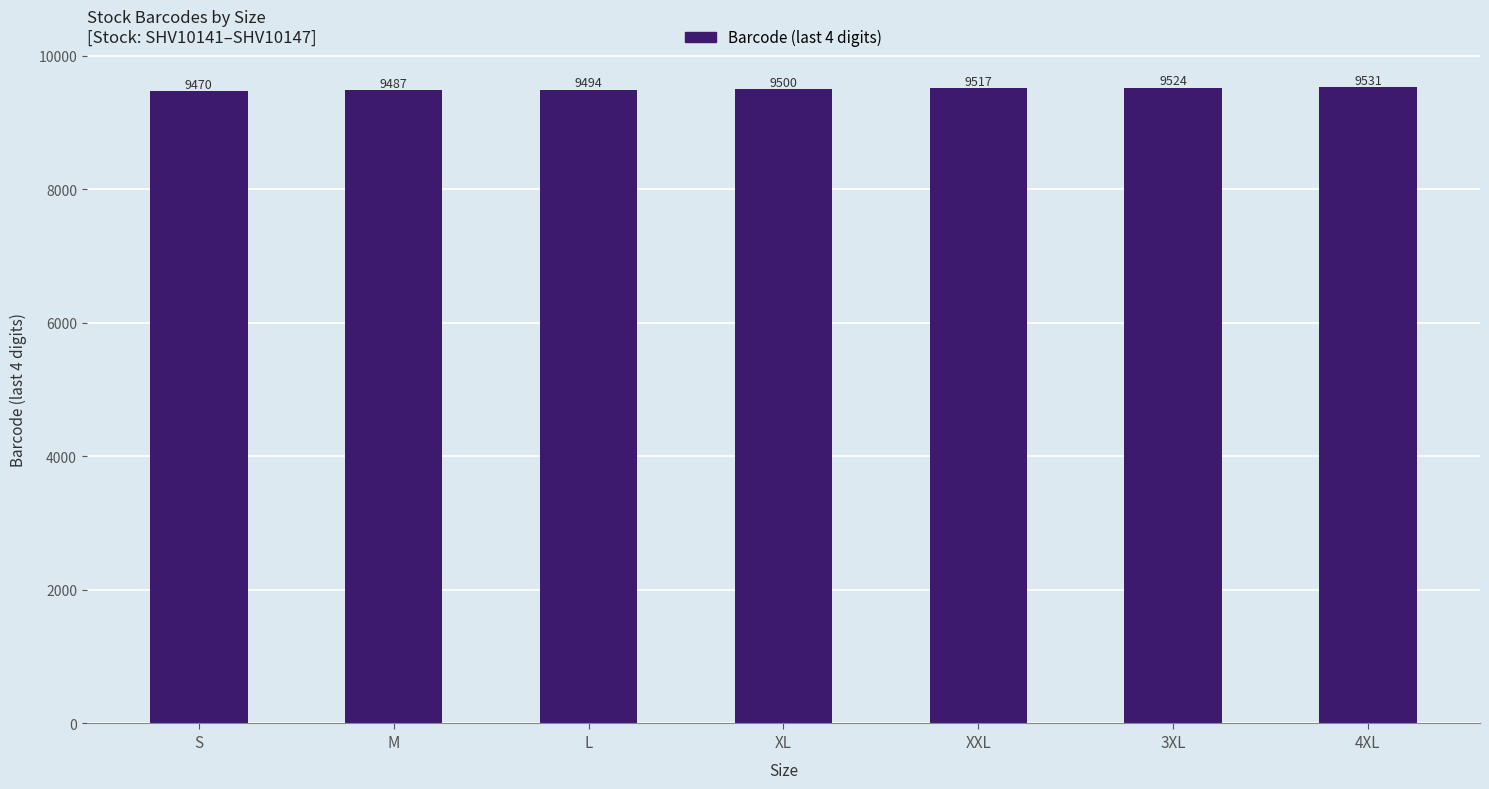

What is the sum of all values?

66523